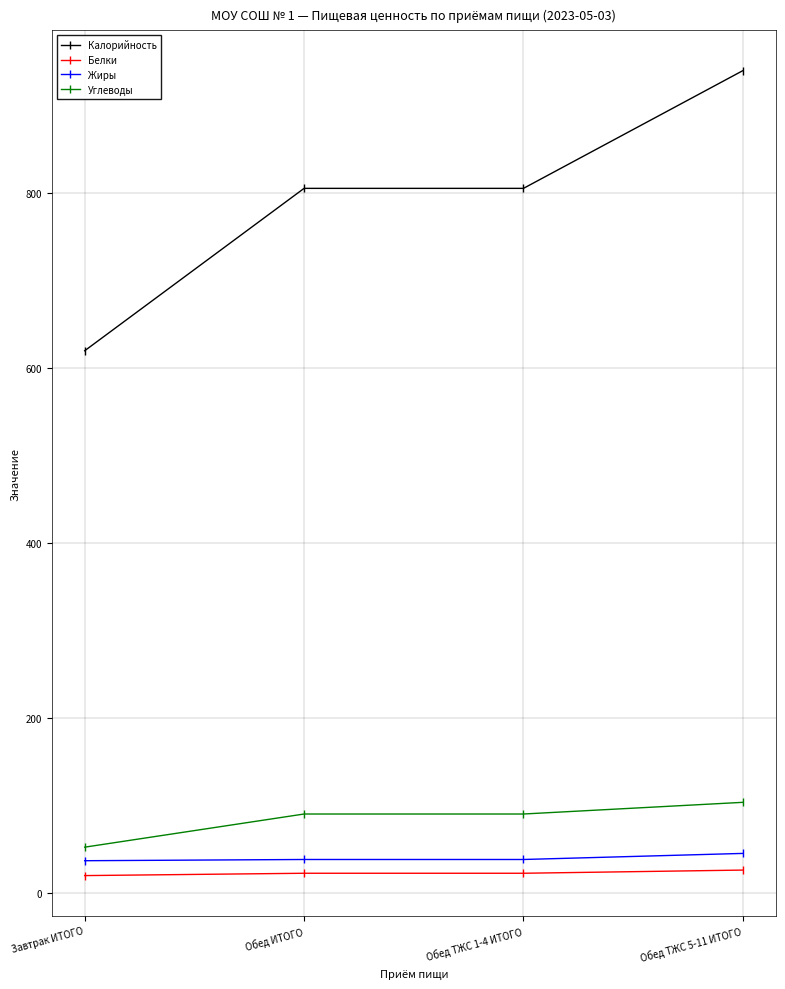

What is the greatest value displayed?

940.4